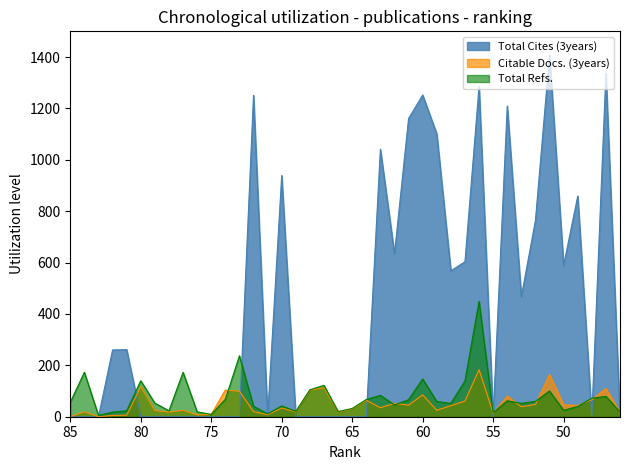

After their last crossing, which series has the higher values: Citable Docs. (3years) or Total Refs.?

Total Refs.